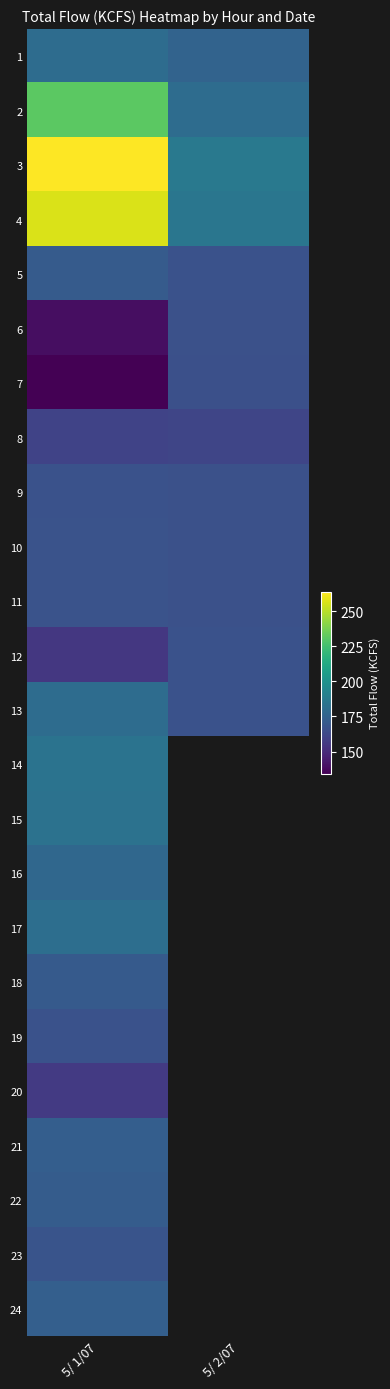

What is the approximate value of 6 at 5/ 1/07?

139.1